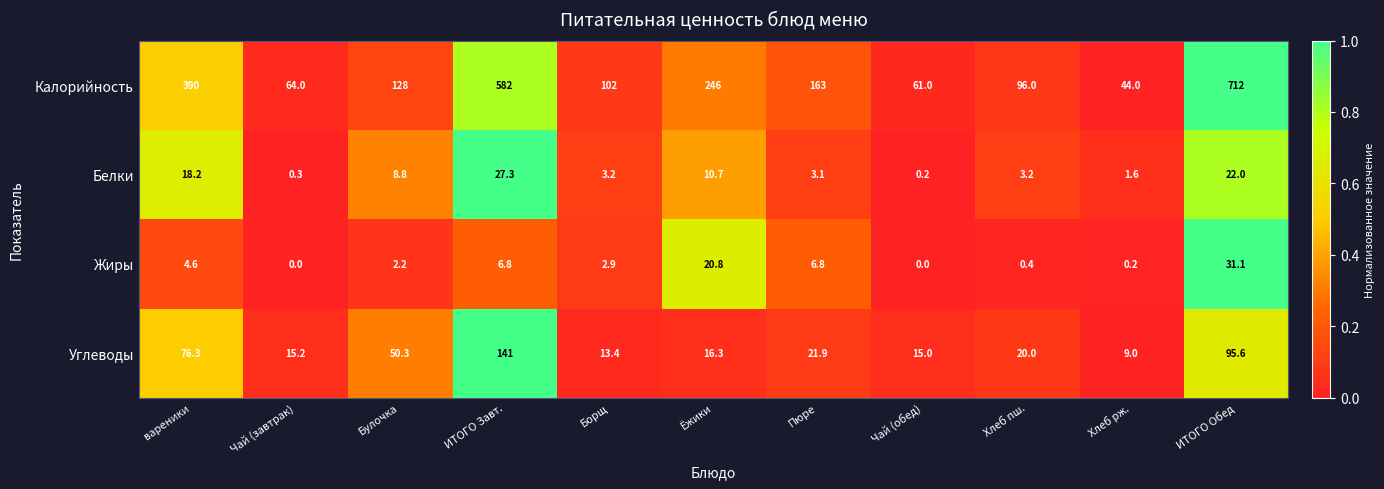

Between Булочка and Борщ, which series saw the biggest shift?

Углеводы